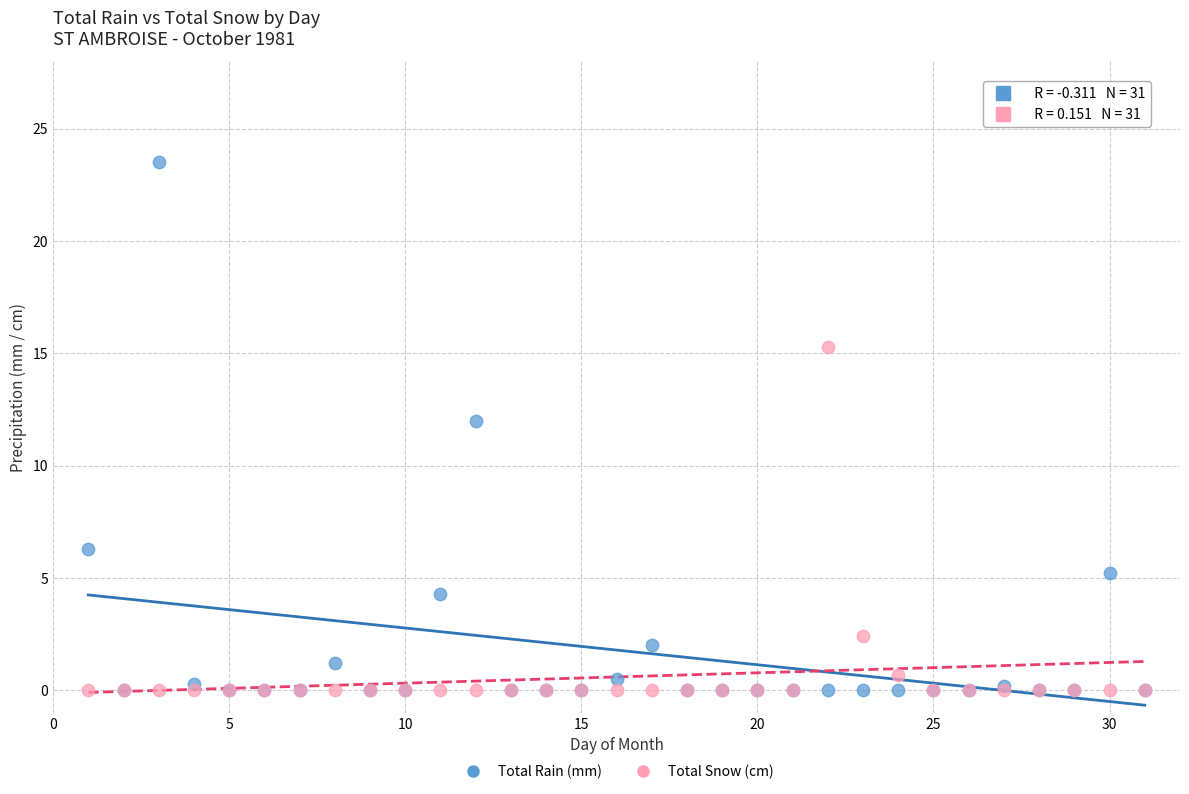

In the Total Rain (mm) series, what Y value is closest to 11?

12.0